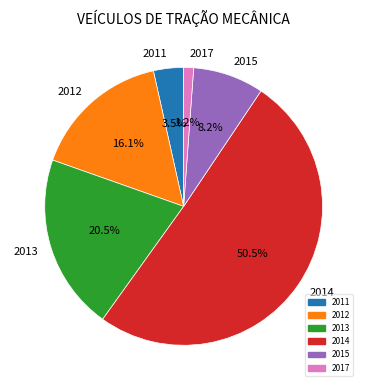

To the nearest percent, what percentage of the pie is 2017?

1%